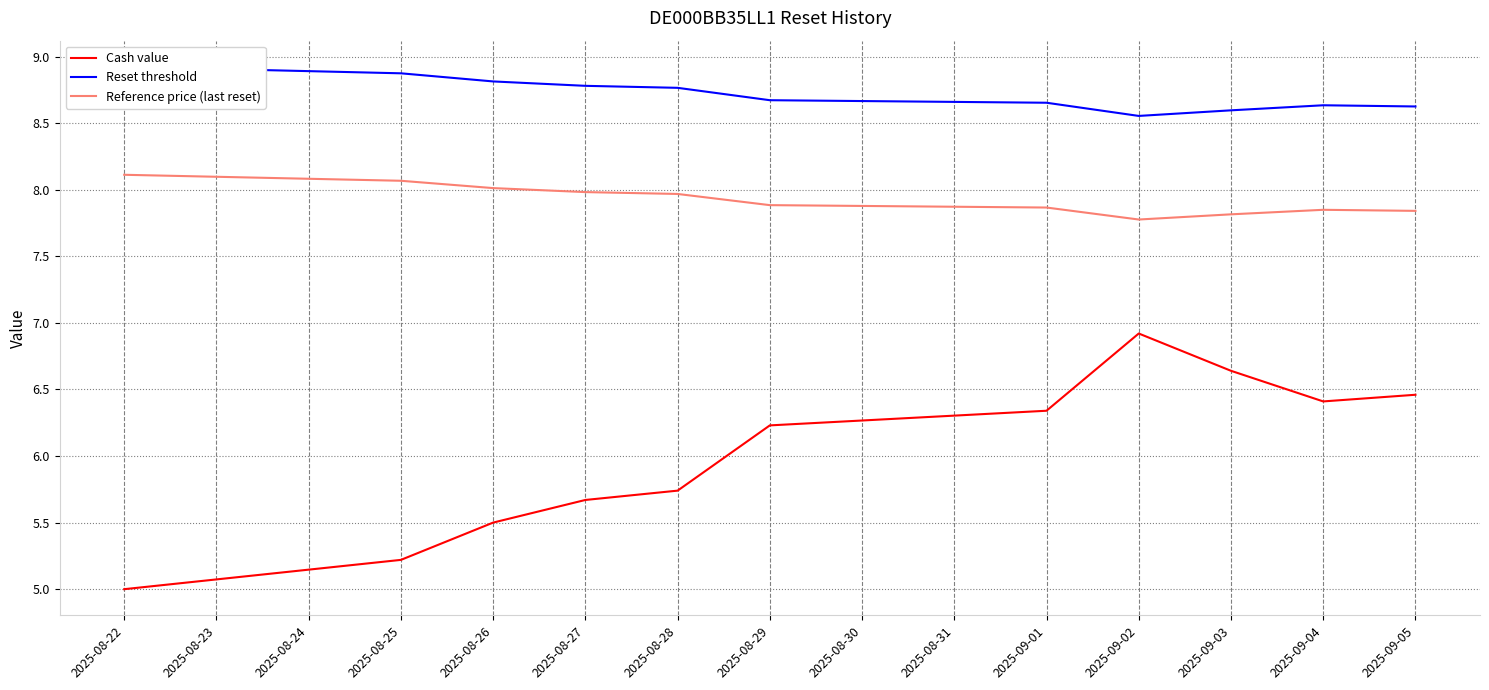

At which label does Reset threshold reach its peak?

2025-08-22